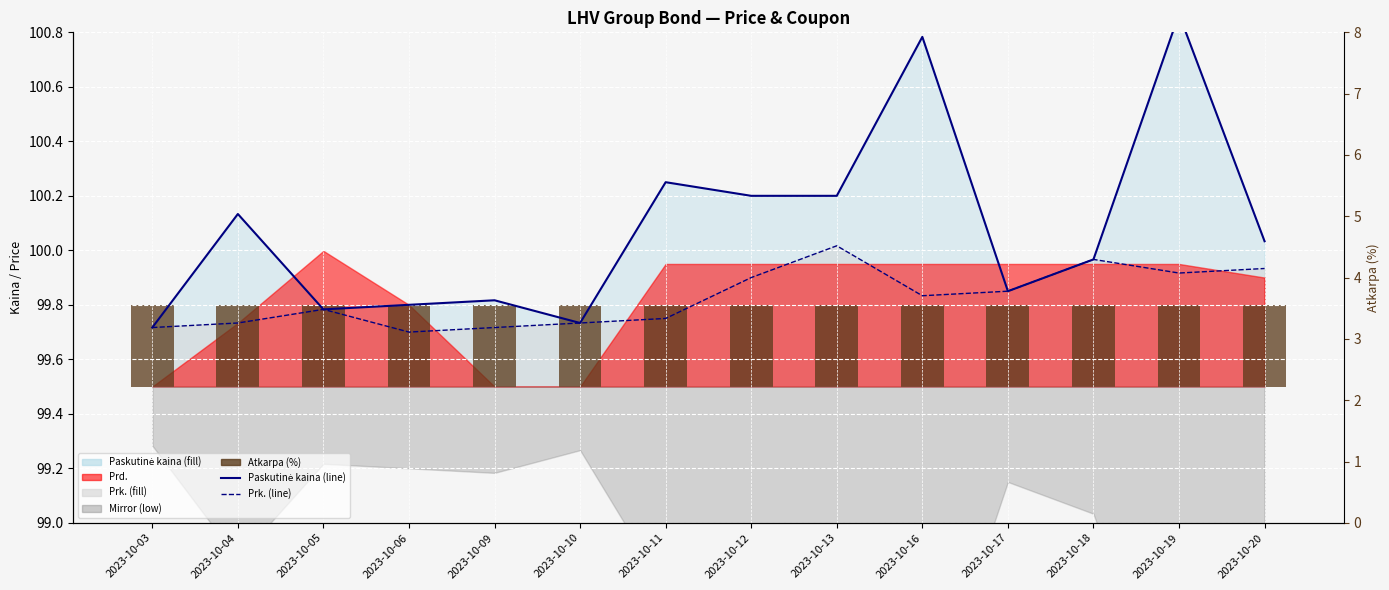

What is the average value of the Prk. (line) series?

99.8